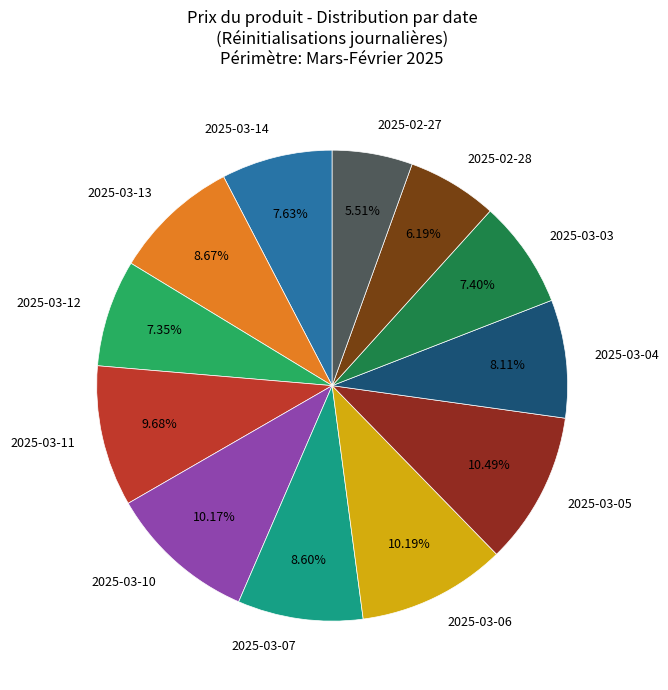

What percentage is the 2025-03-07 slice, to the nearest percent?

9%